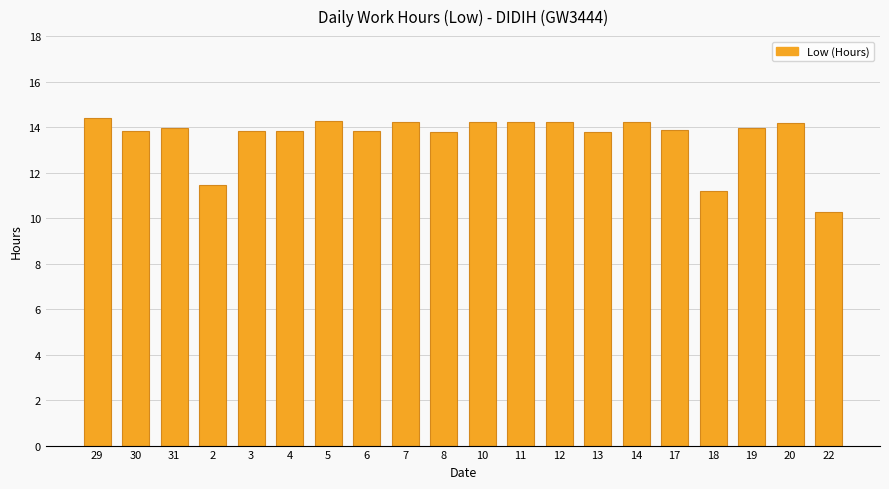

What is the value of the 10th bar from the left?

13.8